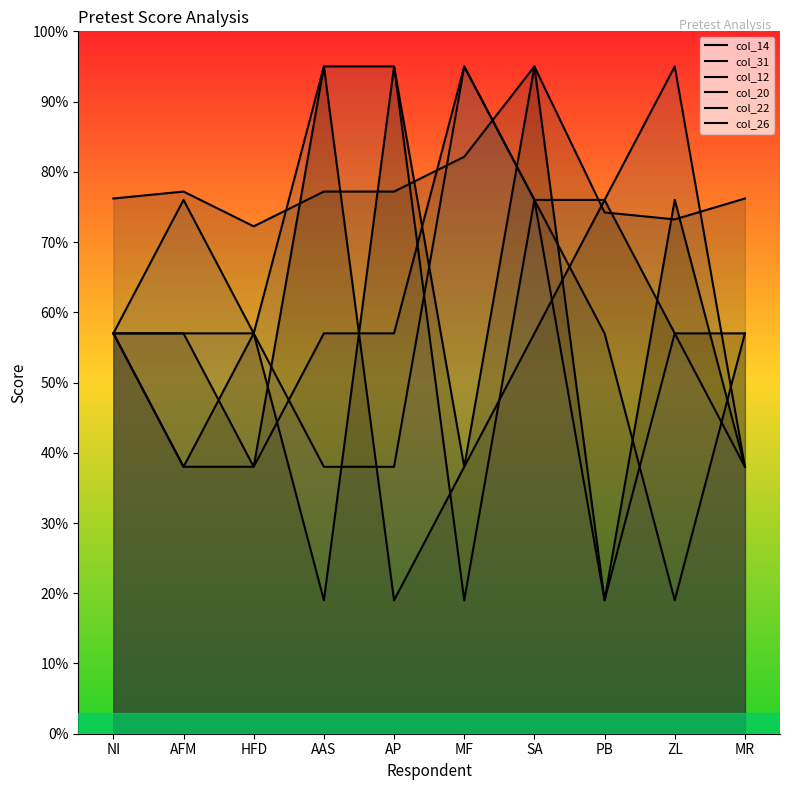

At which label is col_14 closest to 57?

NI